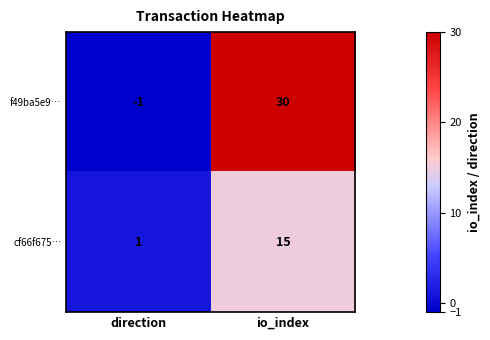

How many distinct data groups are displayed?

2